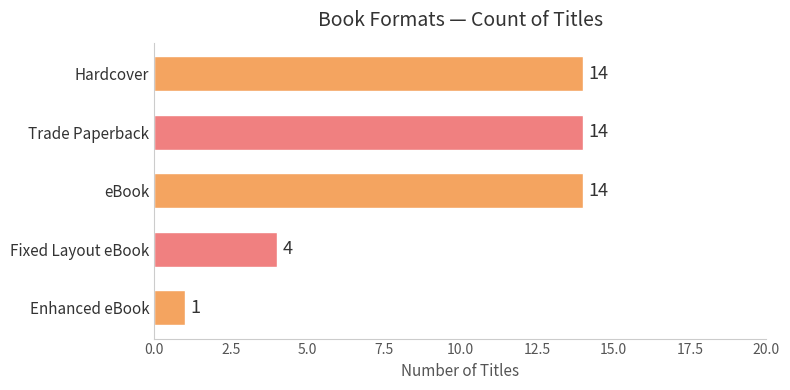

What is the average value?

9